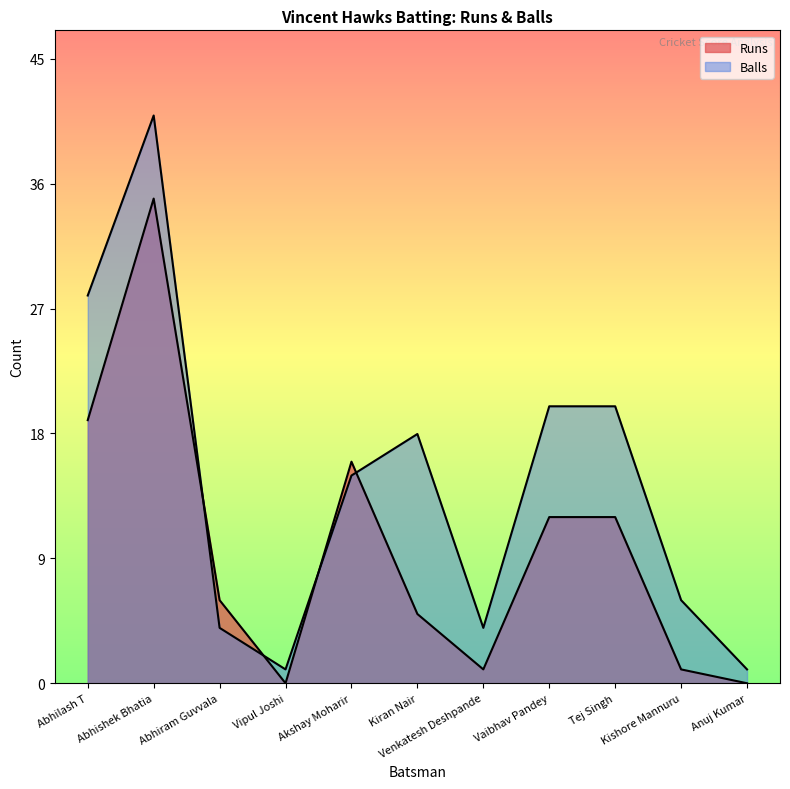

Reading right to left, list all the values displayed in this chart.

Runs: Anuj Kumar=0	Kishore Mannuru=1	Tej Singh=12	Vaibhav Pandey=12	Venkatesh Deshpande=1	Kiran Nair=5	Akshay Moharir=16	Vipul Joshi=0	Abhiram Guvvala=6	Abhishek Bhatia=35	Abhilash T=19
Balls: Anuj Kumar=1	Kishore Mannuru=6	Tej Singh=20	Vaibhav Pandey=20	Venkatesh Deshpande=4	Kiran Nair=18	Akshay Moharir=15	Vipul Joshi=1	Abhiram Guvvala=4	Abhishek Bhatia=41	Abhilash T=28